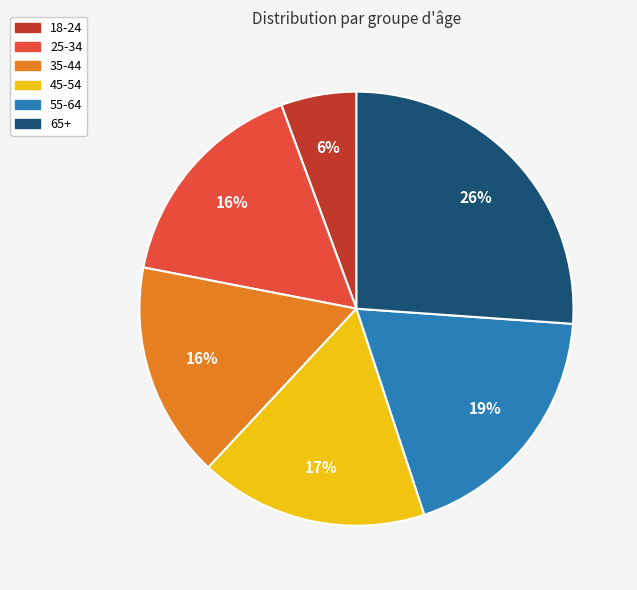

To the nearest percent, what is the difference between the largest and smallest slice percentages?

20%